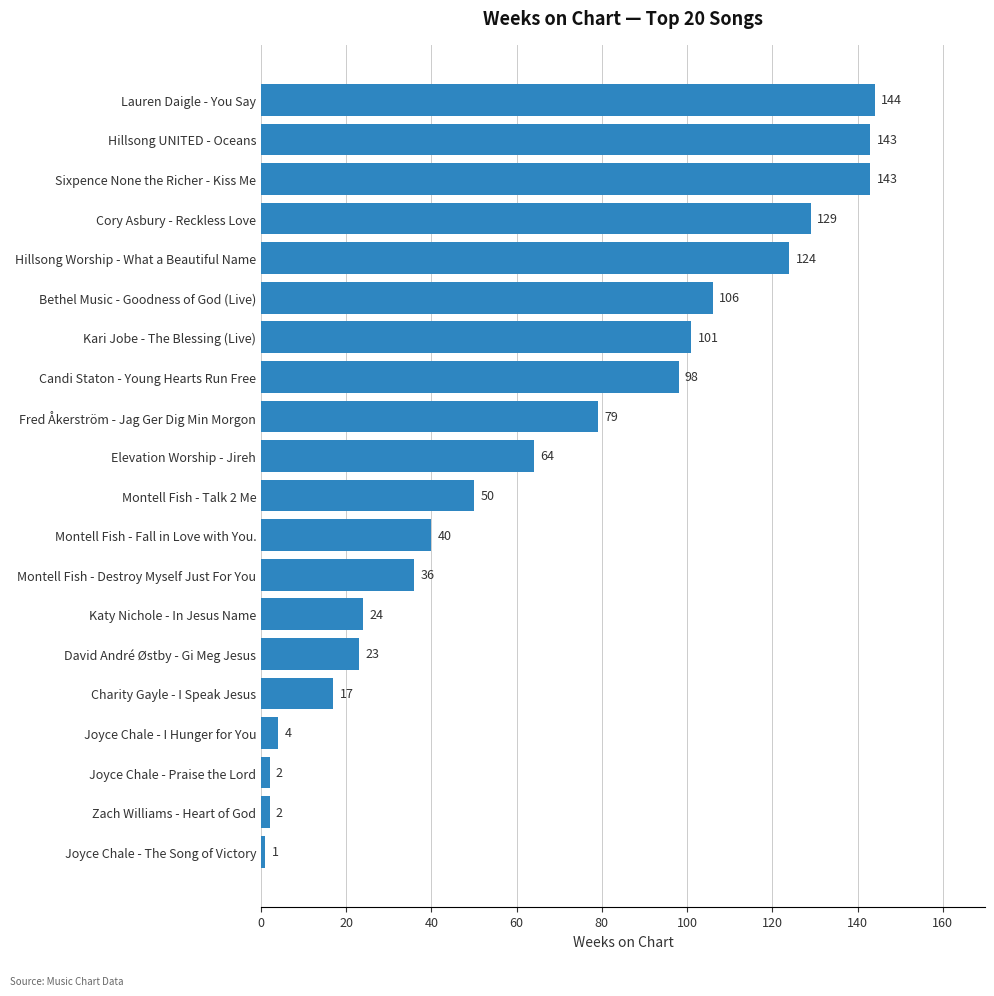

The value at Hillsong UNITED - Oceans is 143. True or false?

True